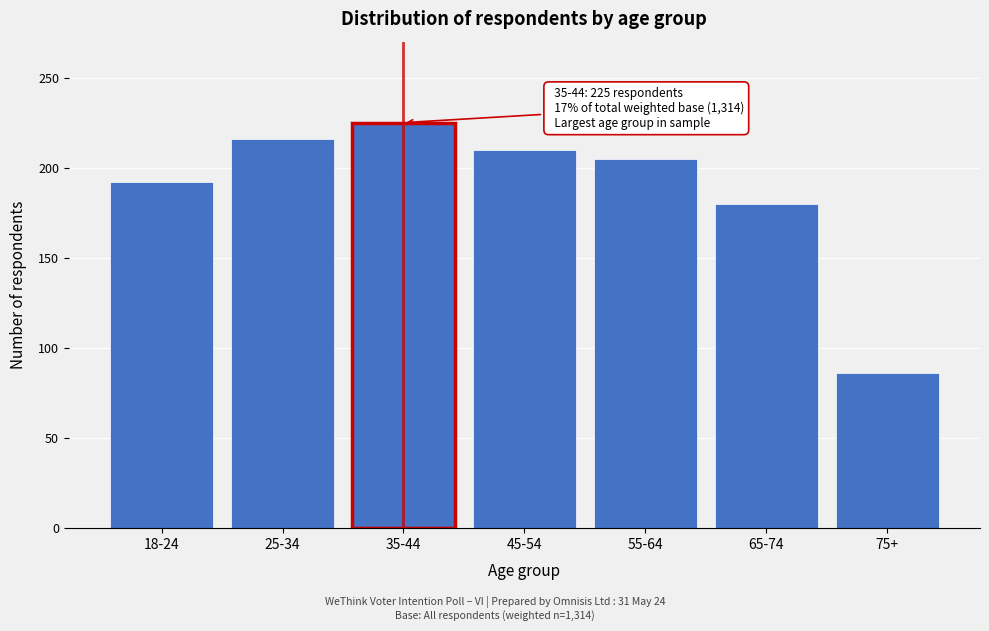

Reading left to right, extract all data points from this chart.

192	216	225	210	205	180	86